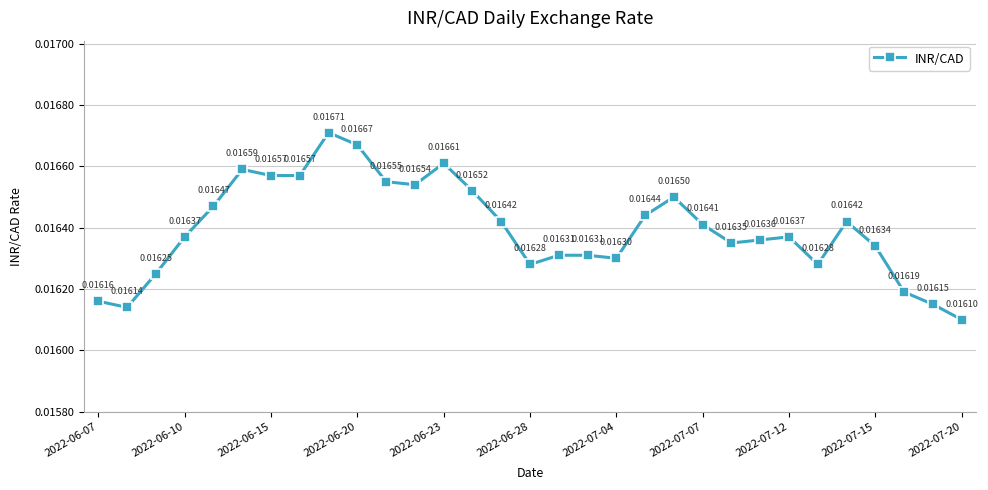

What is the sum of all values?

0.5